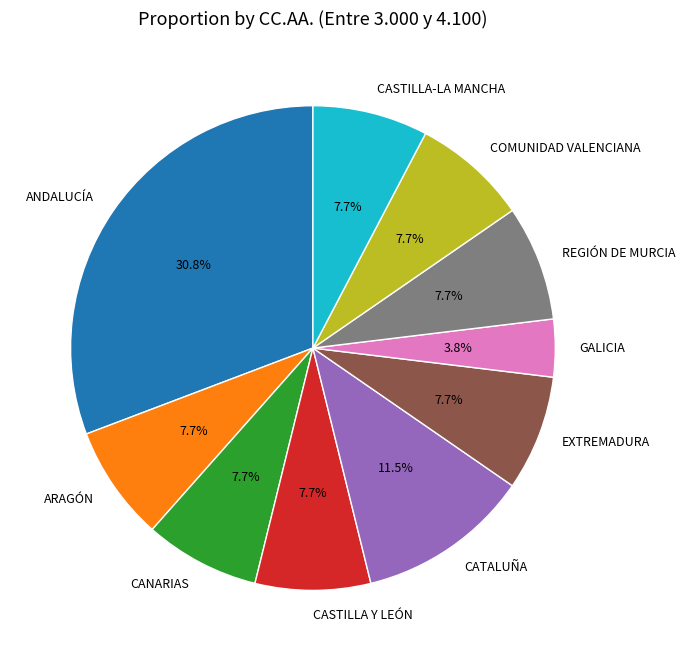

Is there a majority slice in this chart?

No